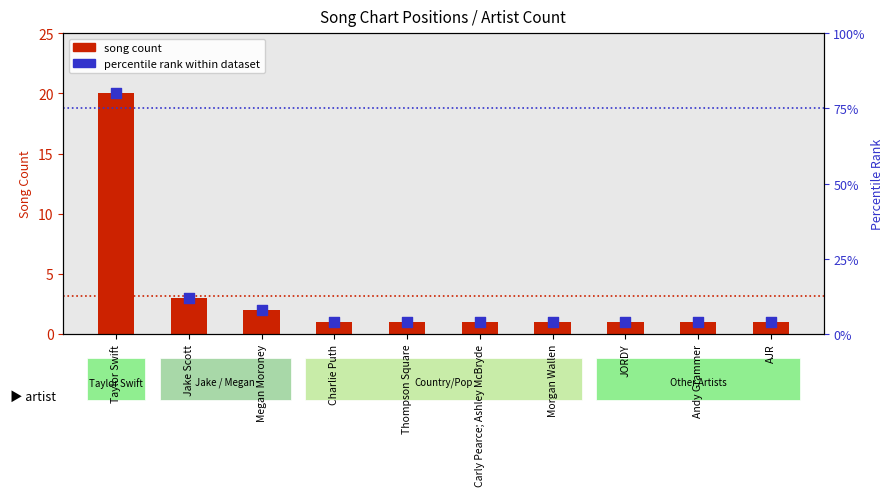

Which series has the widest spread of Y values?

percentile rank within dataset